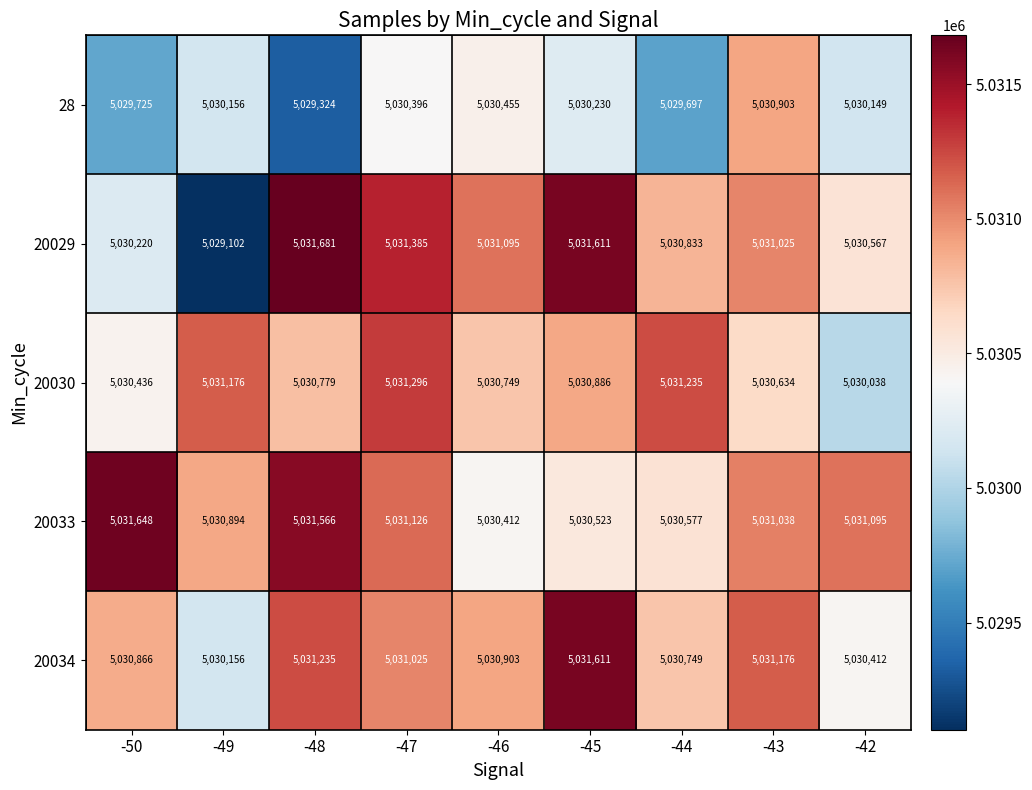

At which label is 20033 closest to 5031030?

-43